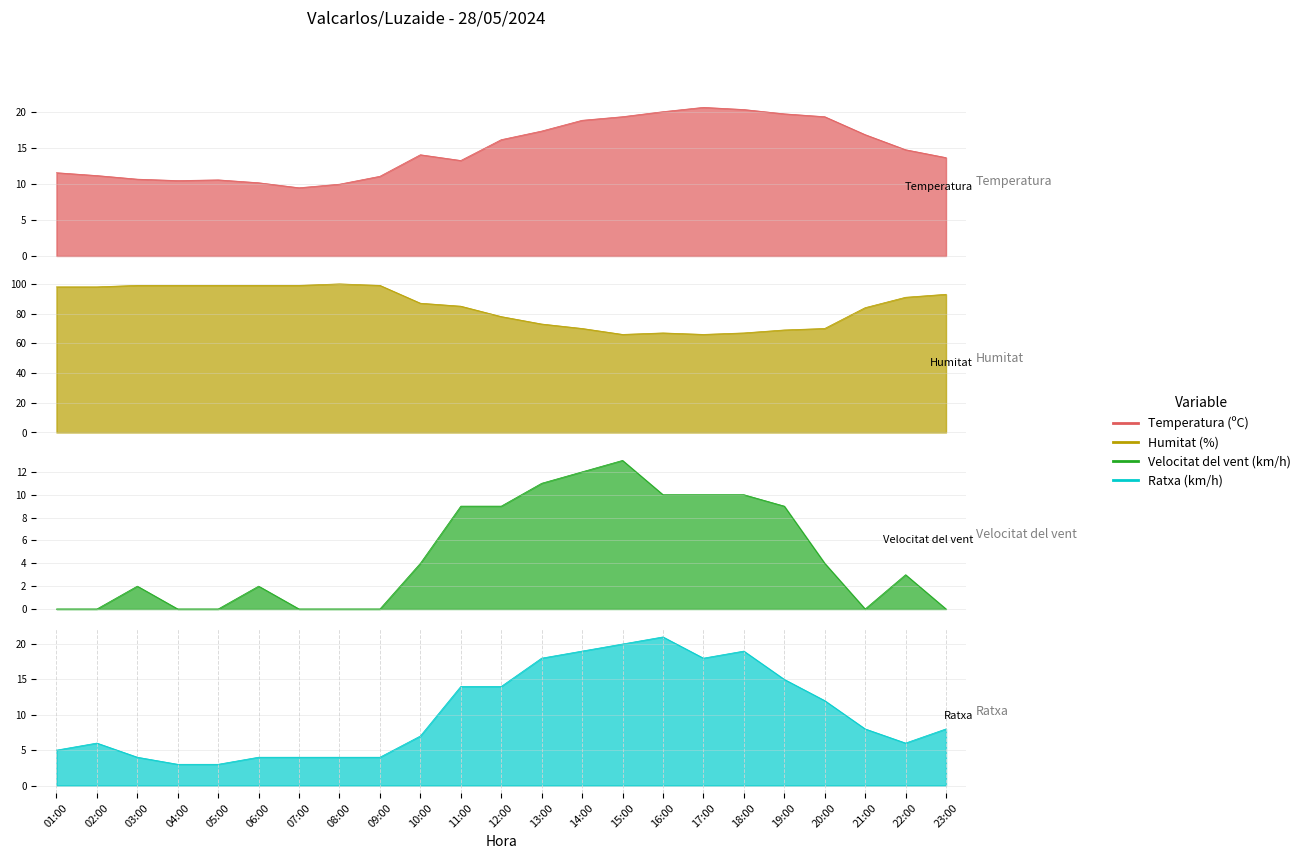

Reading left to right, transcribe all the data shown in this chart.

Temperatura (ºC): 01:00=11.6	02:00=11.2	03:00=10.7	04:00=10.5	05:00=10.6	06:00=10.2	07:00=9.5	08:00=10.0	09:00=11.1	10:00=14.1	11:00=13.3	12:00=16.2	13:00=17.4	14:00=18.9	15:00=19.4	16:00=20.1	17:00=20.7	18:00=20.4	19:00=19.8	20:00=19.4	21:00=16.9	22:00=14.8	23:00=13.7
Humitat (%): 01:00=98.0	02:00=98.0	03:00=99.0	04:00=99.0	05:00=99.0	06:00=99.0	07:00=99.0	08:00=100.0	09:00=99.0	10:00=87.0	11:00=85.0	12:00=78.0	13:00=73.0	14:00=70.0	15:00=66.0	16:00=67.0	17:00=66.0	18:00=67.0	19:00=69.0	20:00=70.0	21:00=84.0	22:00=91.0	23:00=93.0
Velocitat del vent (km/h): 01:00=0.0	02:00=0.0	03:00=2.0	04:00=0.0	05:00=0.0	06:00=2.0	07:00=0.0	08:00=0.0	09:00=0.0	10:00=4.0	11:00=9.0	12:00=9.0	13:00=11.0	14:00=12.0	15:00=13.0	16:00=10.0	17:00=10.0	18:00=10.0	19:00=9.0	20:00=4.0	21:00=0.0	22:00=3.0	23:00=0.0
Ratxa (km/h): 01:00=5.0	02:00=6.0	03:00=4.0	04:00=3.0	05:00=3.0	06:00=4.0	07:00=4.0	08:00=4.0	09:00=4.0	10:00=7.0	11:00=14.0	12:00=14.0	13:00=18.0	14:00=19.0	15:00=20.0	16:00=21.0	17:00=18.0	18:00=19.0	19:00=15.0	20:00=12.0	21:00=8.0	22:00=6.0	23:00=8.0